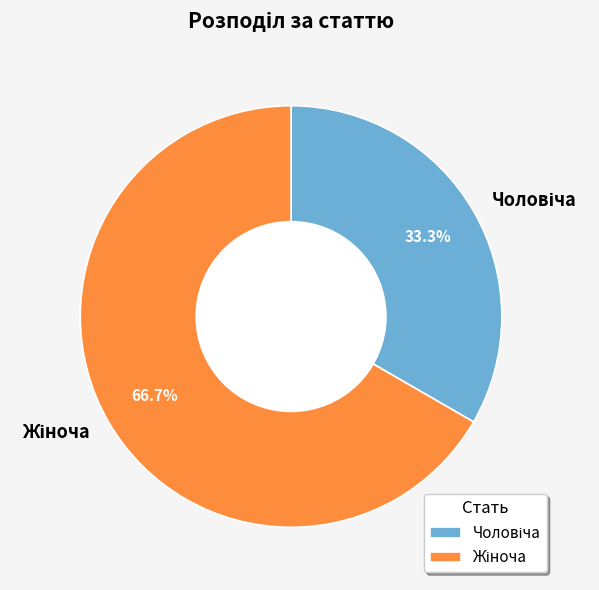

Which slice represents more than half of the pie?

Жіноча